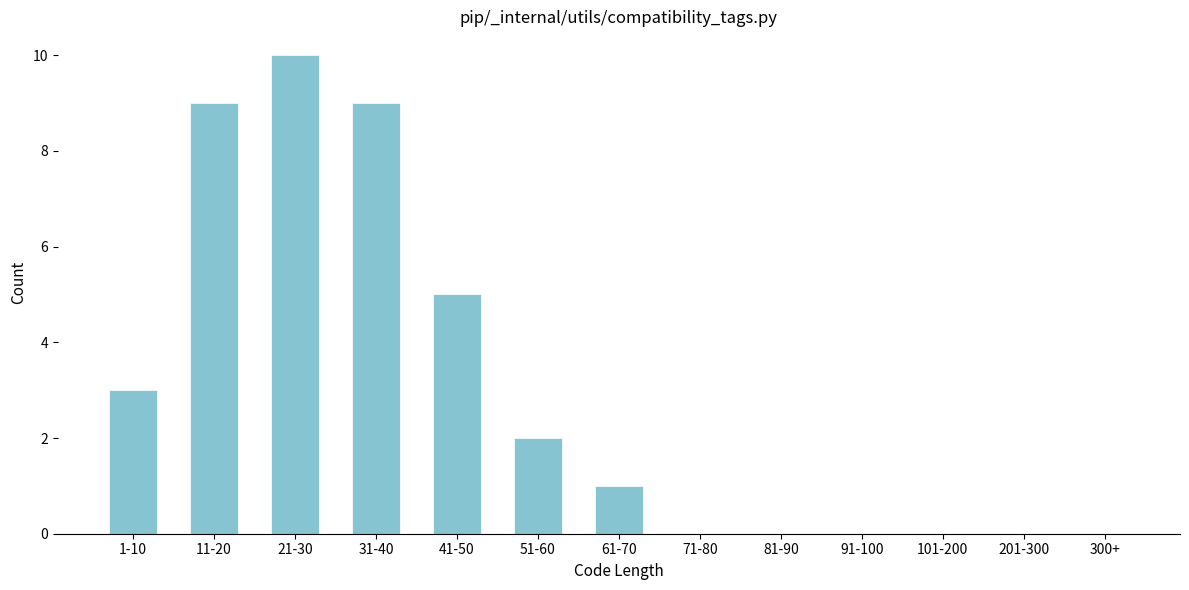

Reading left to right, extract all data points from this chart.

1-10=3	11-20=9	21-30=10	31-40=9	41-50=5	51-60=2	61-70=1	71-80=0	81-90=0	91-100=0	101-200=0	201-300=0	300+=0